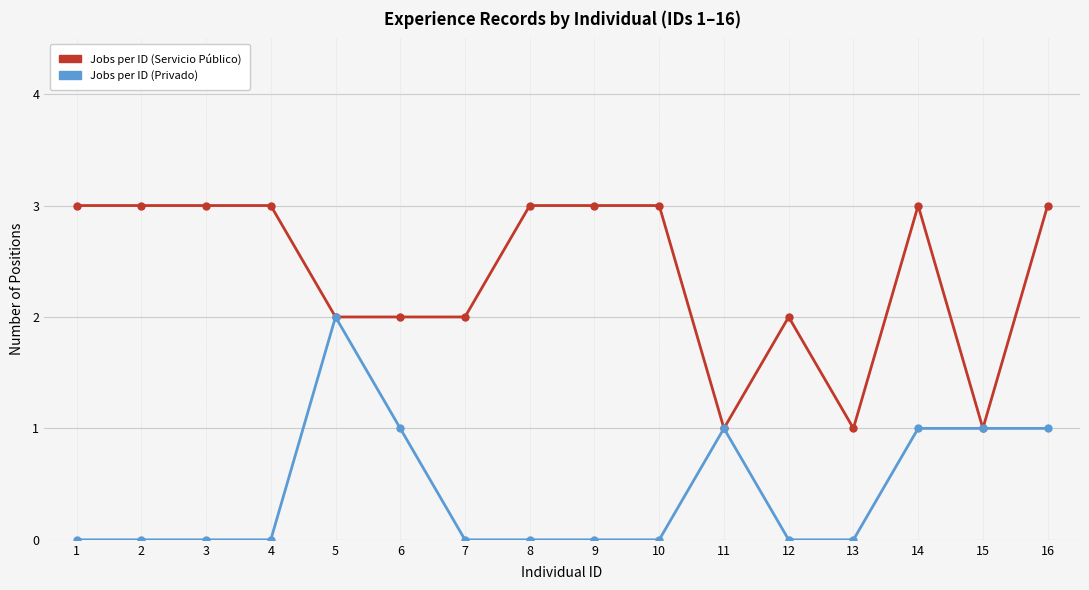

True or false: Jobs per ID (Servicio Público) has more than 1 interior local peaks.

True